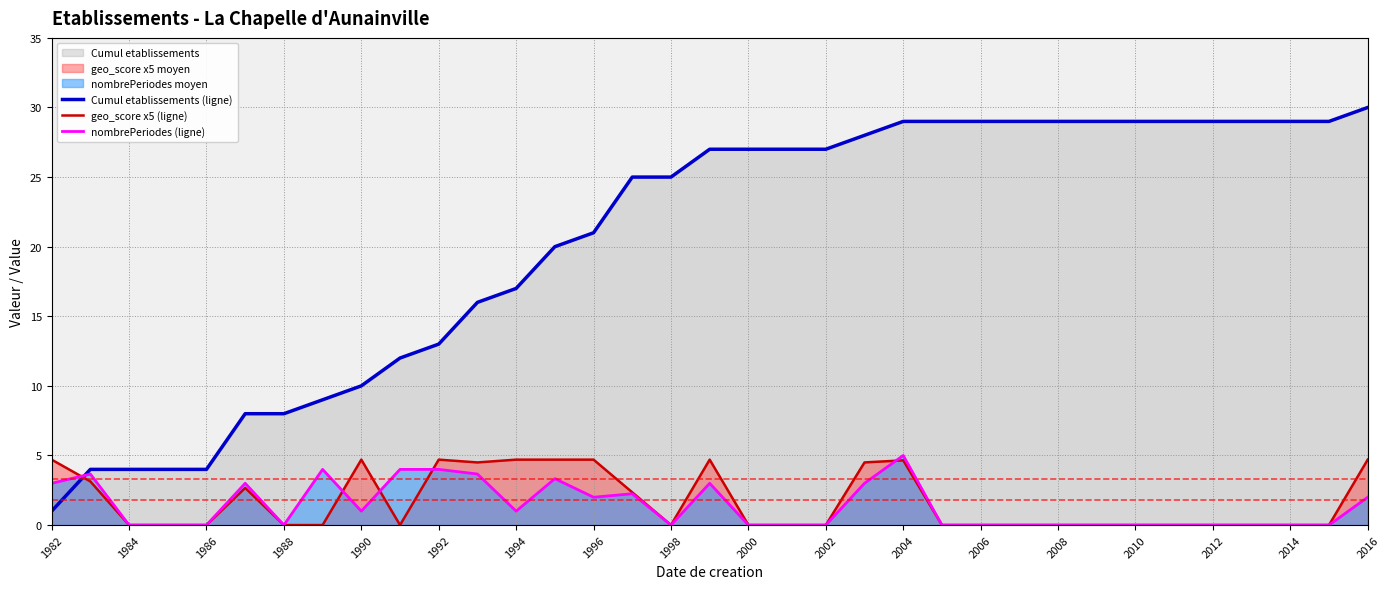

The Cumul etablissements (ligne) series shows 7.8 at 2002. True or false?

False